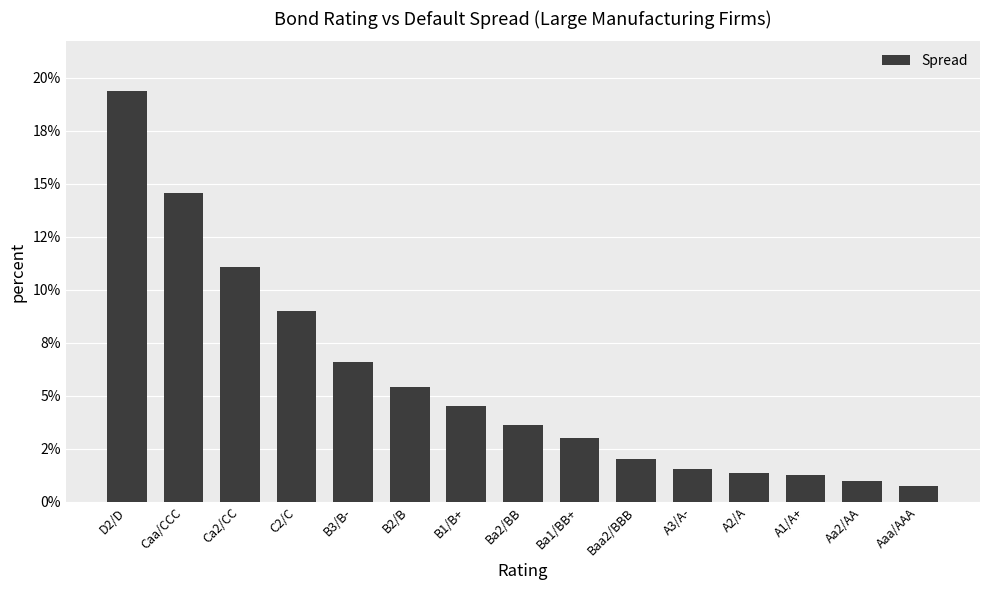

What is the smallest value displayed?

0.8